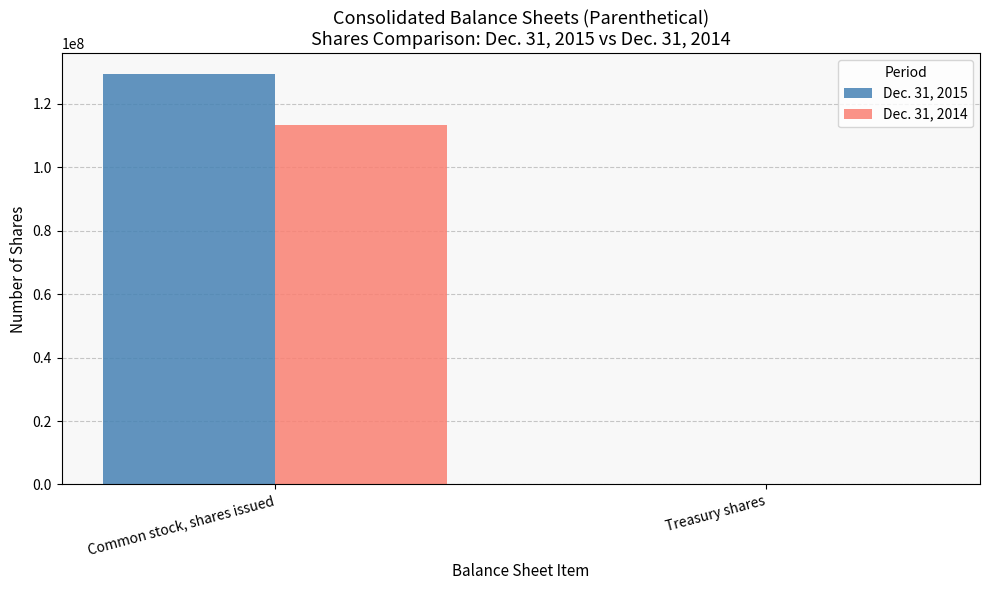

Reading left to right, what are all the values shown in this chart?

Dec. 31, 2015: Common stock, shares issued=129444042	Treasury shares=306061
Dec. 31, 2014: Common stock, shares issued=113264918	Treasury shares=260124